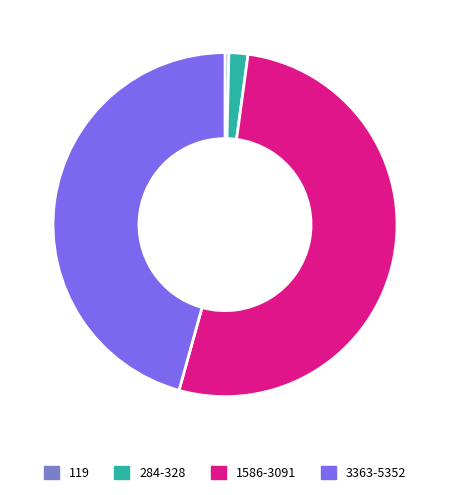

Rank the categories by value from highest to lowest.

1586-3091, 3363-5352, 284-328, 119